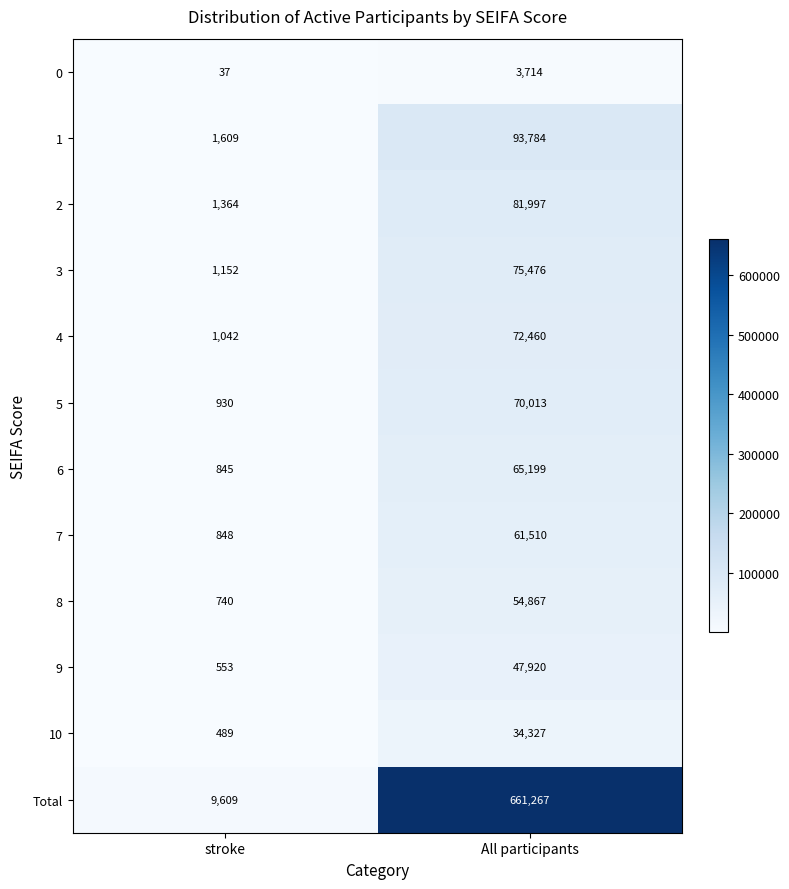

How many series are shown in this chart?

12